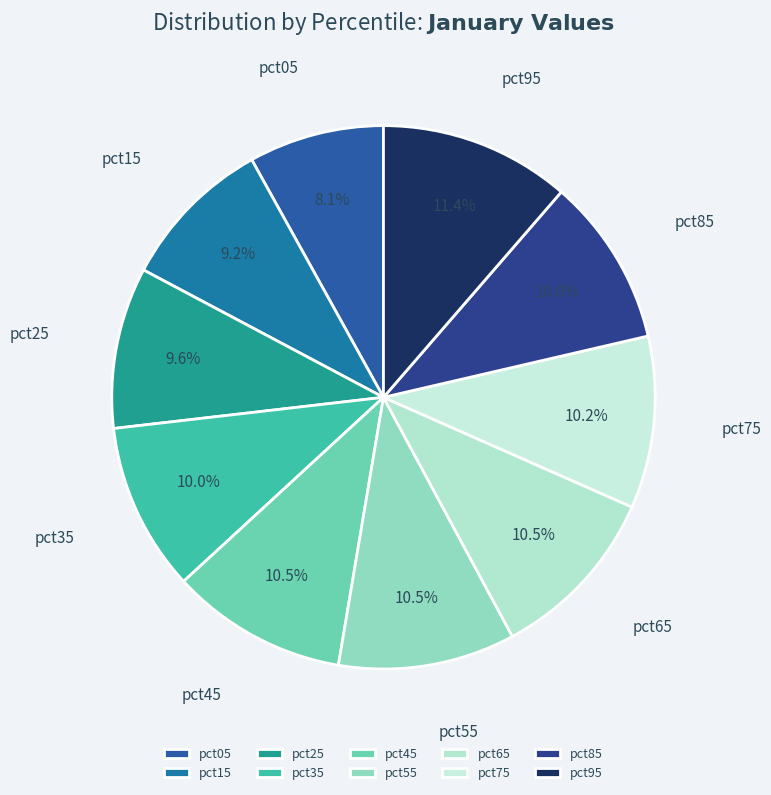

True or false: pct05 accounts for 20% of the total.

False